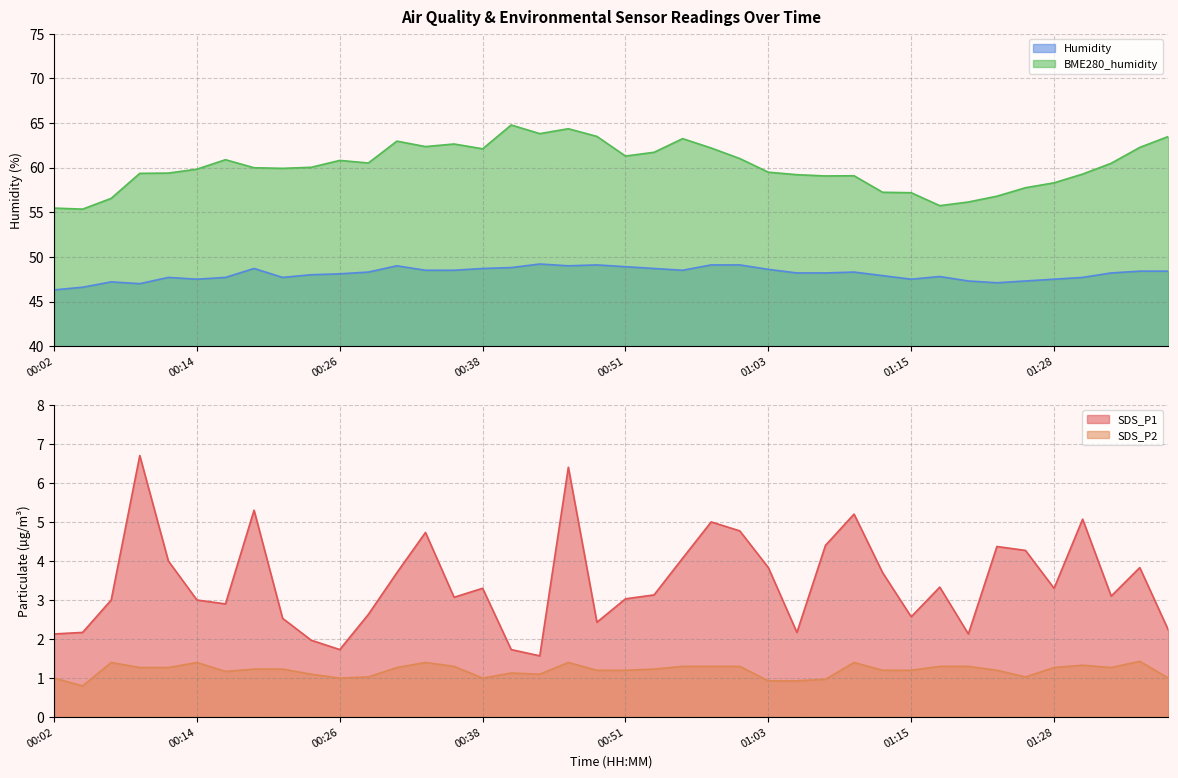

What position from the right is 00:02?

40